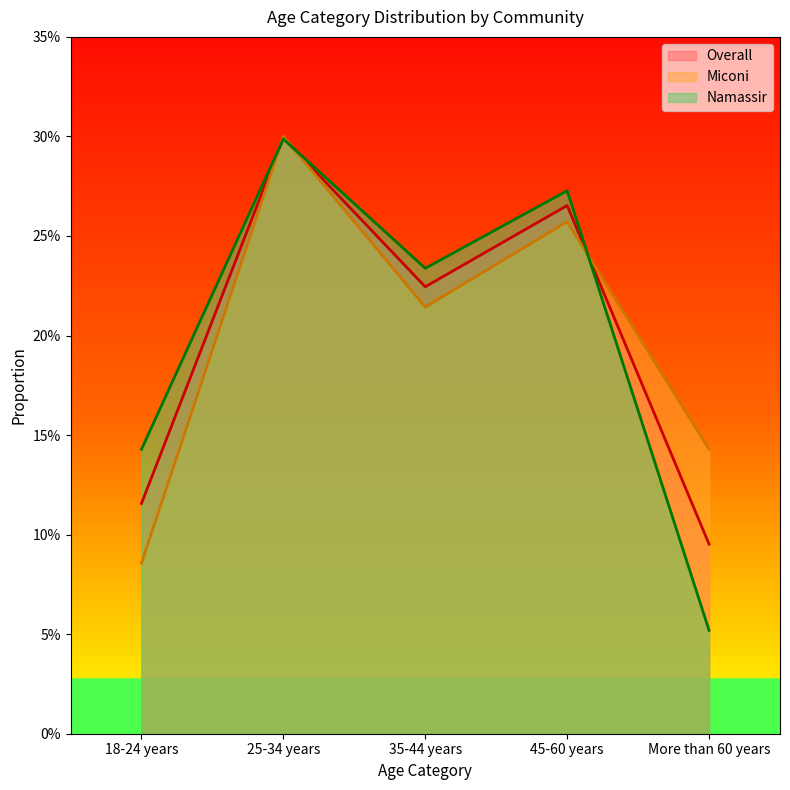

The Overall series shows 0.4 at 45-60 years. True or false?

False